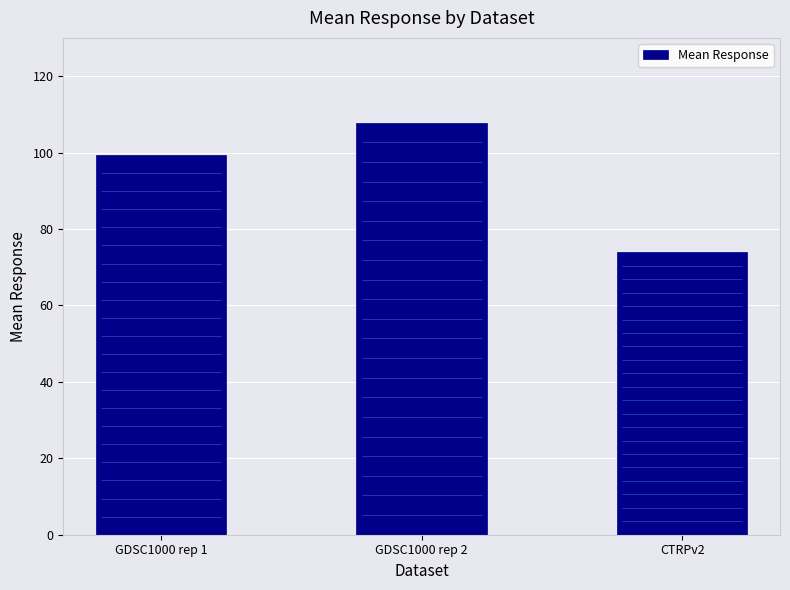

What is the sum of all values?

281.1